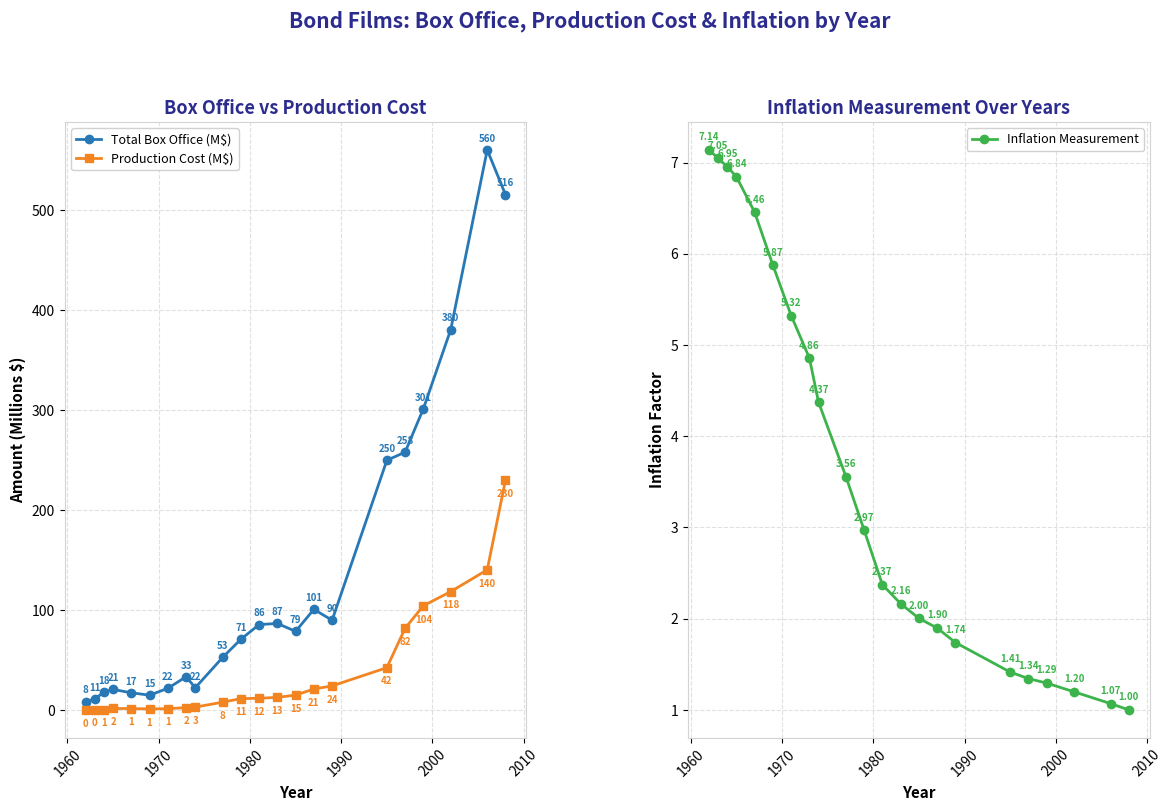

True or false: Total Box Office (M$) has more than 0 interior local peaks.

True